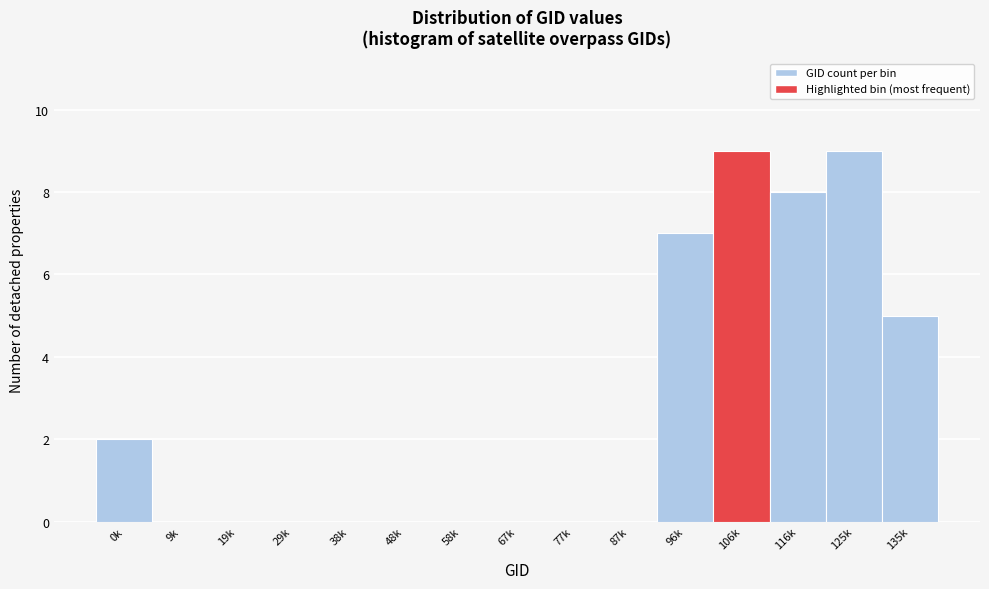

Reading right to left, transcribe all the data shown in this chart.

135k=5	125k=9	116k=8	106k=9	96k=7	87k=0	77k=0	67k=0	58k=0	48k=0	38k=0	29k=0	19k=0	9k=0	0k=2